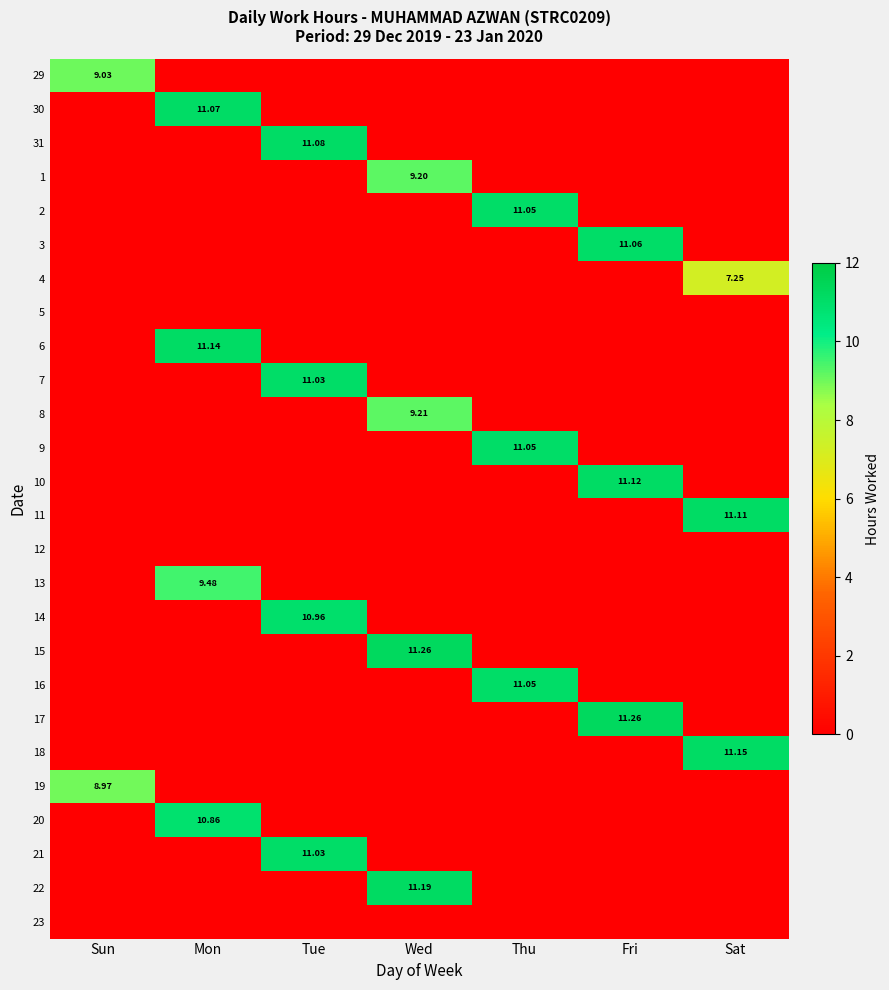

How many values in the 2 series exceed 0?

1